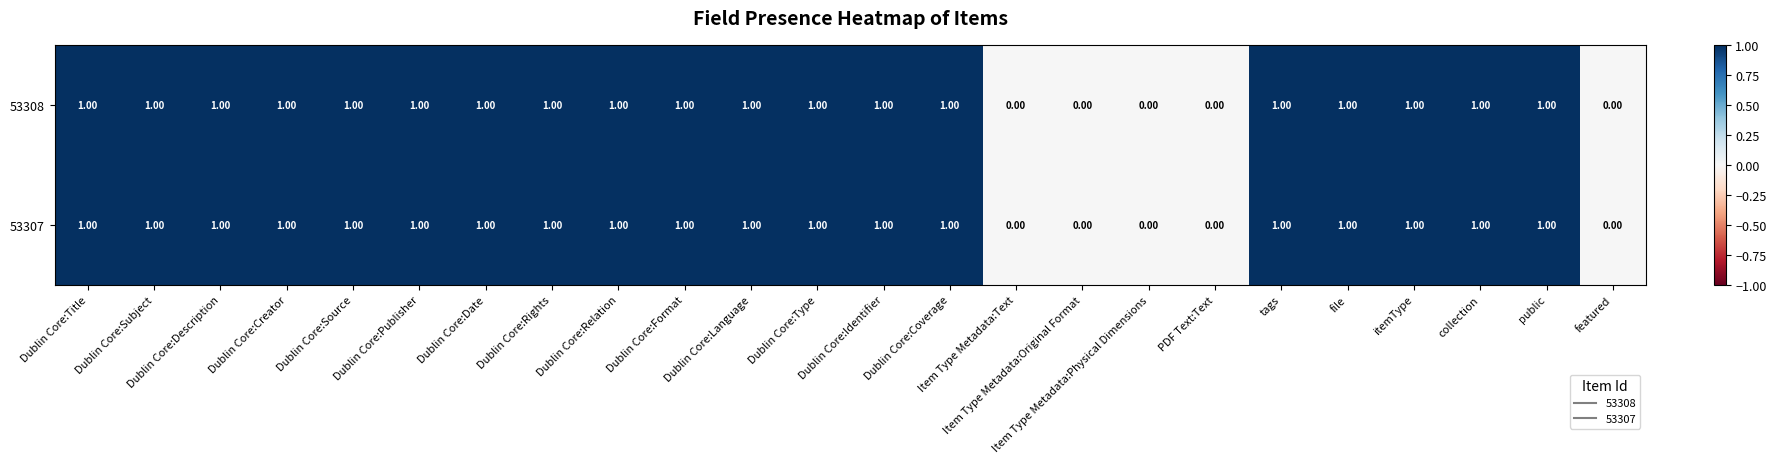

What is the sum of all 53307 values?

19